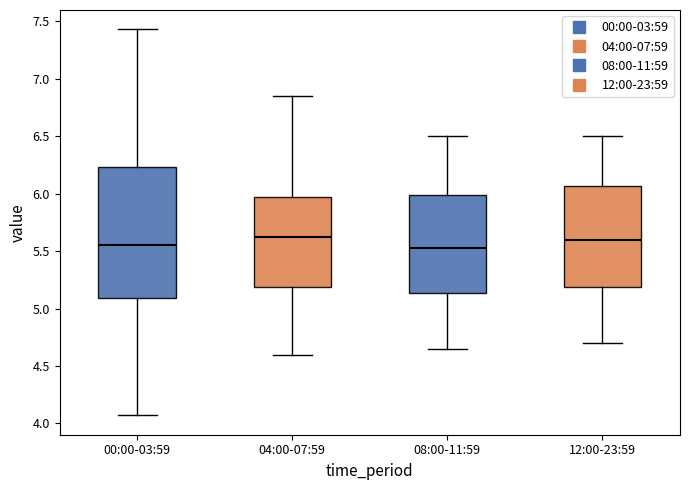

Reading left to right, read every box against the y-axis: the position of its median line, the range the box covers, and the ends of its whiskers. The values are not printed on the chart, so give them approximately, as read against the axis.

00:00-03:59: median 5.55, box 5.10 to 6.25, whiskers 4.05 to 7.45
04:00-07:59: median 5.65, box 5.20 to 6.00, whiskers 4.60 to 6.85
08:00-11:59: median 5.55, box 5.15 to 6.00, whiskers 4.65 to 6.50
12:00-23:59: median 5.60, box 5.20 to 6.05, whiskers 4.70 to 6.50